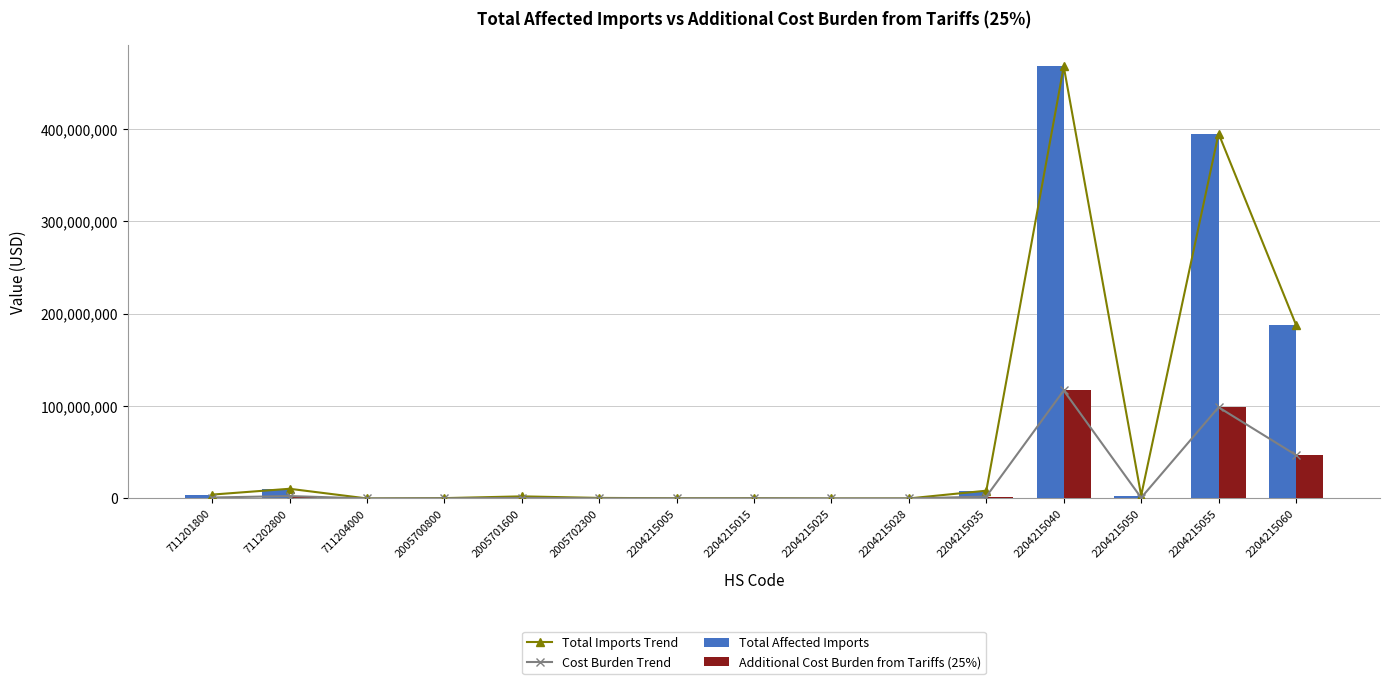

What is the minimum value for Additional Cost Burden from Tariffs (25%)?

1749.5